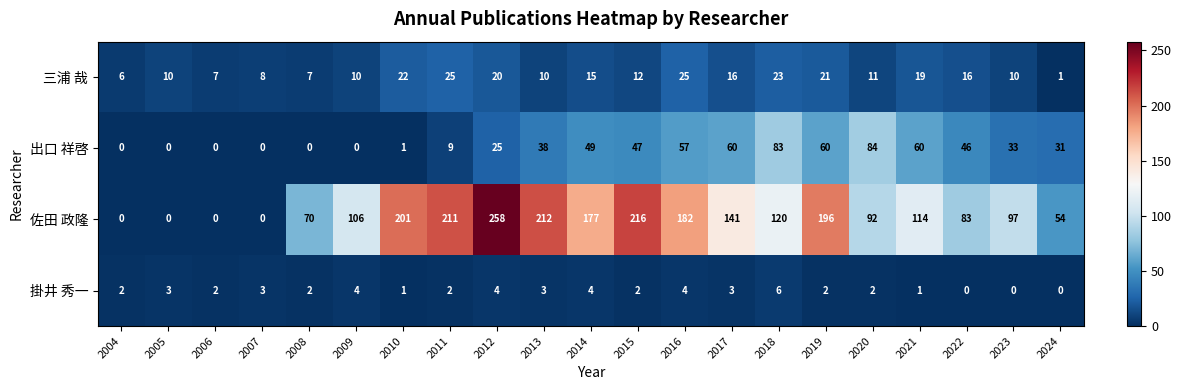

What is the difference between the 佐田 政隆 values at 2018 and 2008?

50